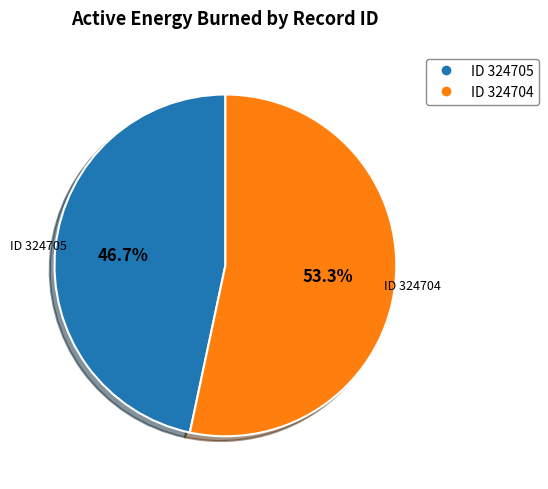

Does any single category account for the majority?

Yes